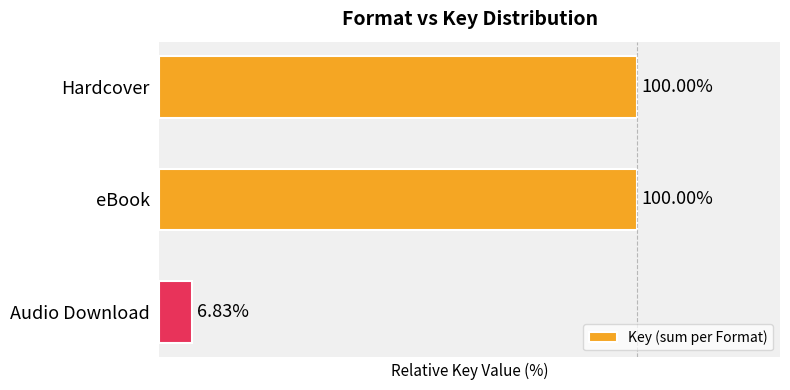

At which category does the chart reach its minimum across all series?

Audio Download